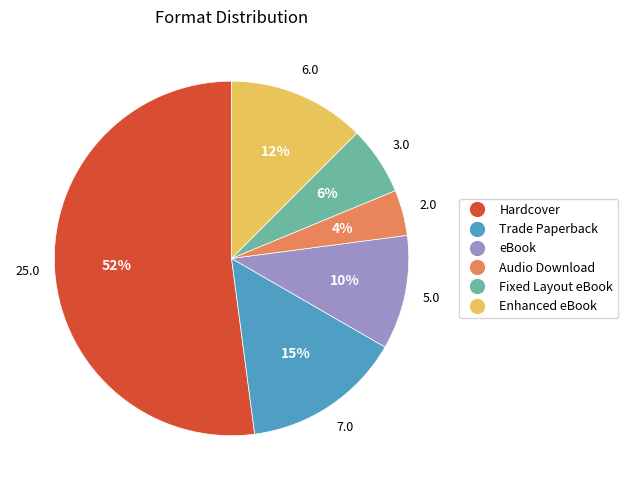

Rank the categories by value from highest to lowest.

Hardcover, Trade Paperback, Enhanced eBook, eBook, Fixed Layout eBook, Audio Download